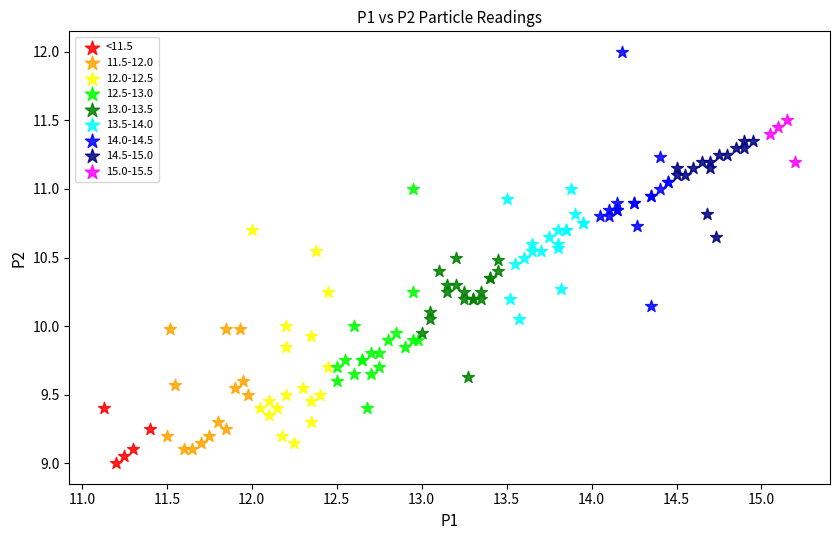

Which series contains the highest Y value?

14.0-14.5